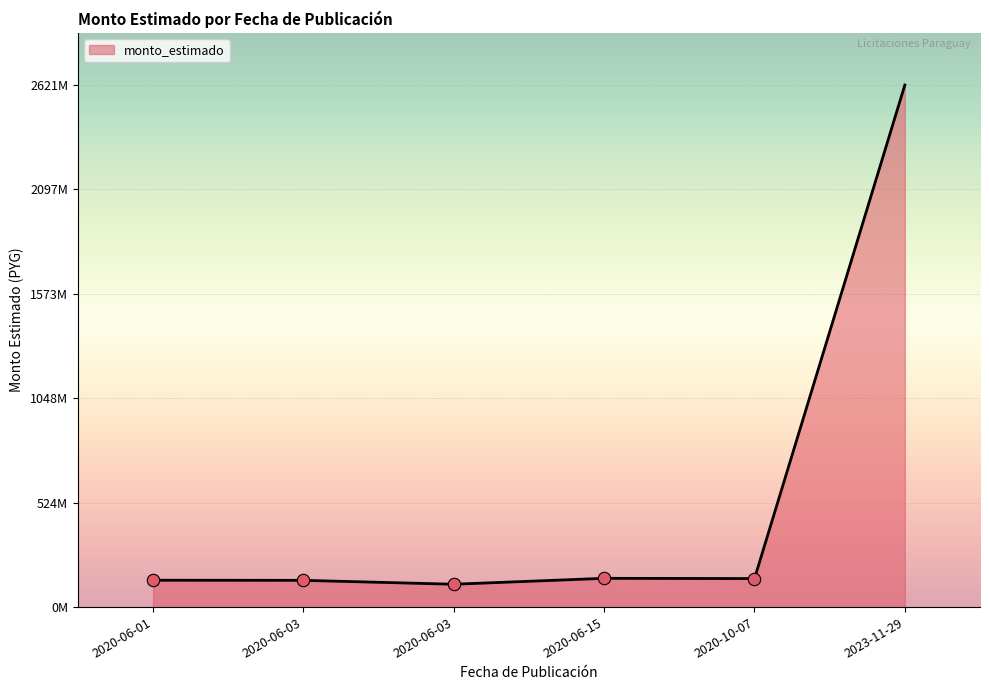

Does the chart have visible grid lines?

Yes